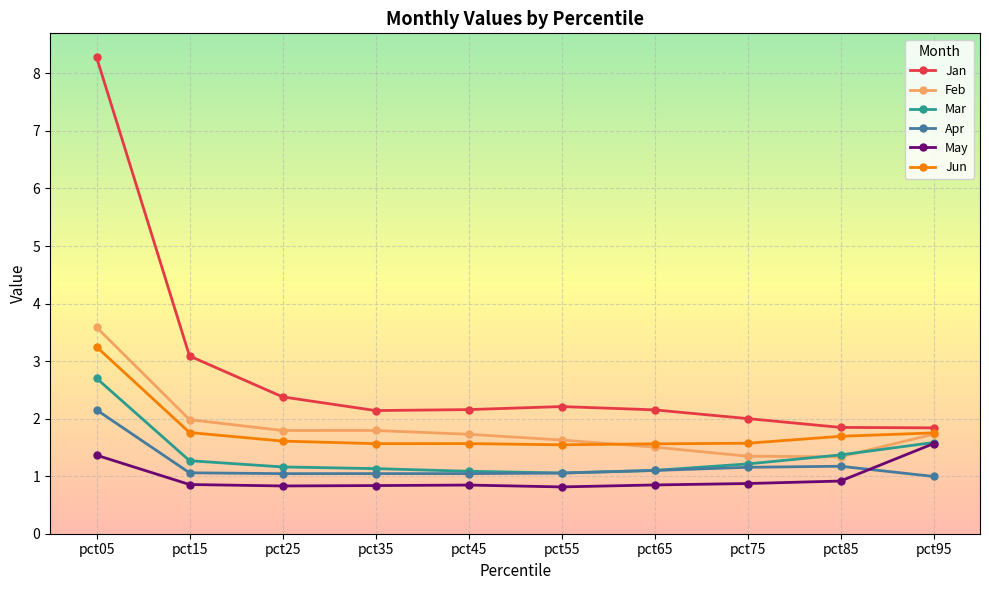

True or false: Jun and Mar intersect in this chart.

False